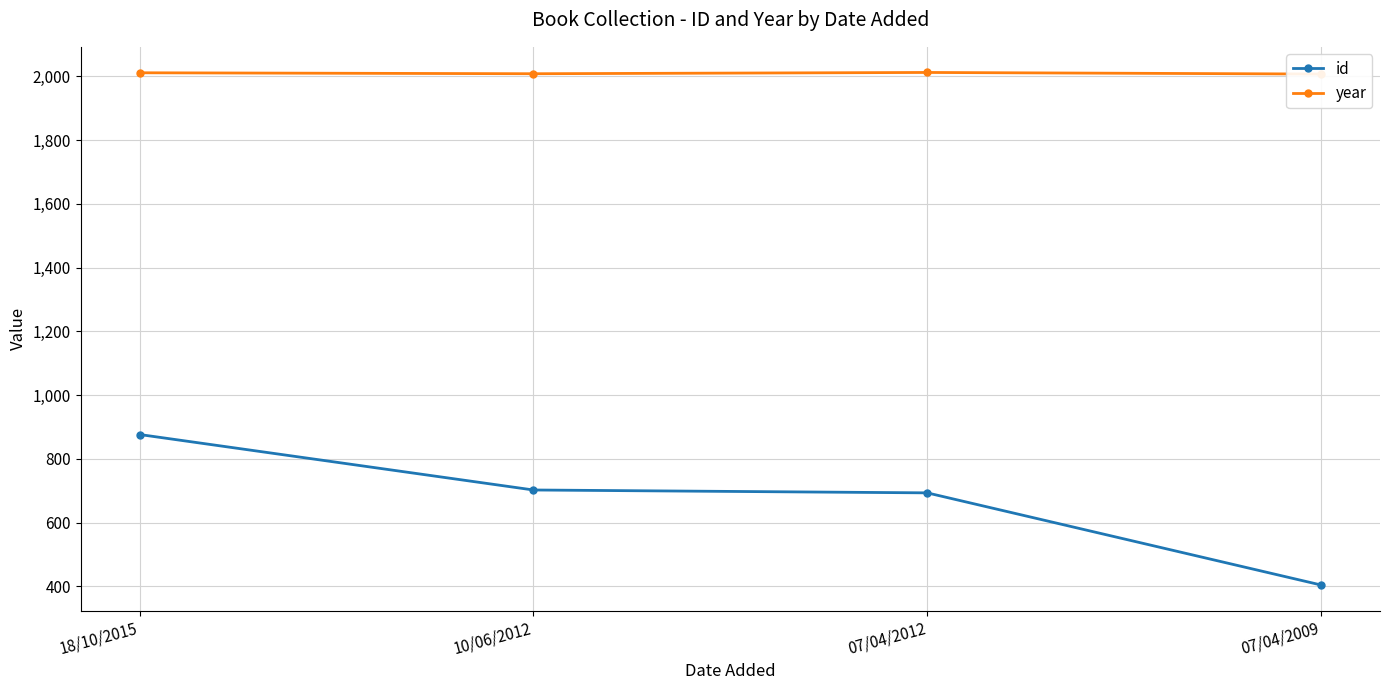

Which series has the widest spread of values?

id